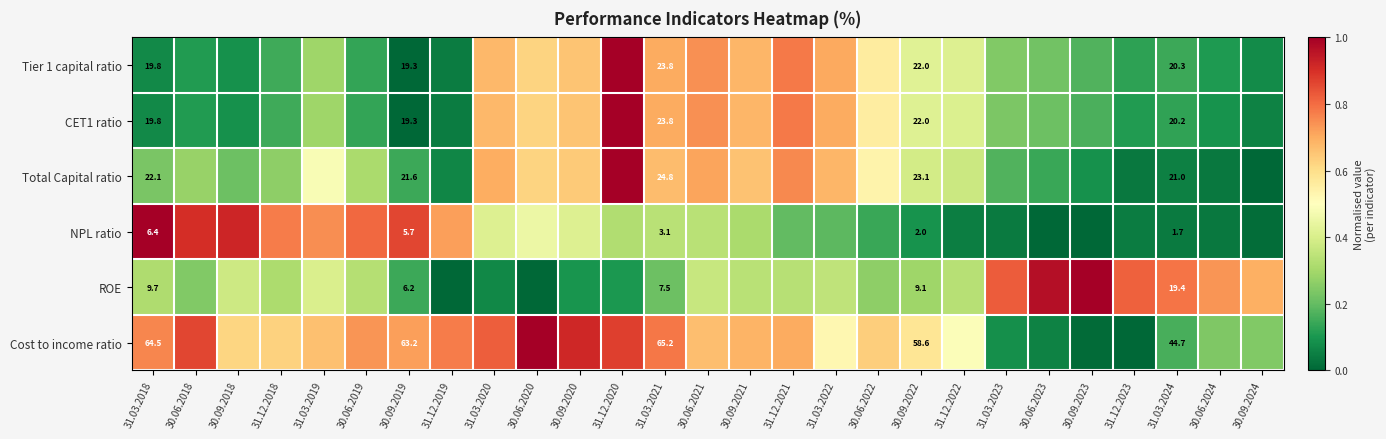

Rank the series at 31.12.2022 from lowest to highest value.

NPL ratio, ROE, Total Capital ratio, CET1 ratio, Tier 1 capital ratio, Cost to income ratio